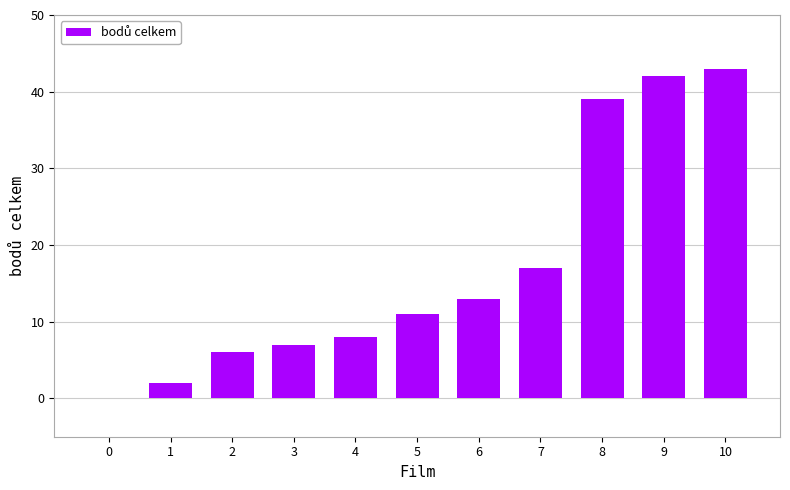

Read the value at 3, to the nearest 10.

10